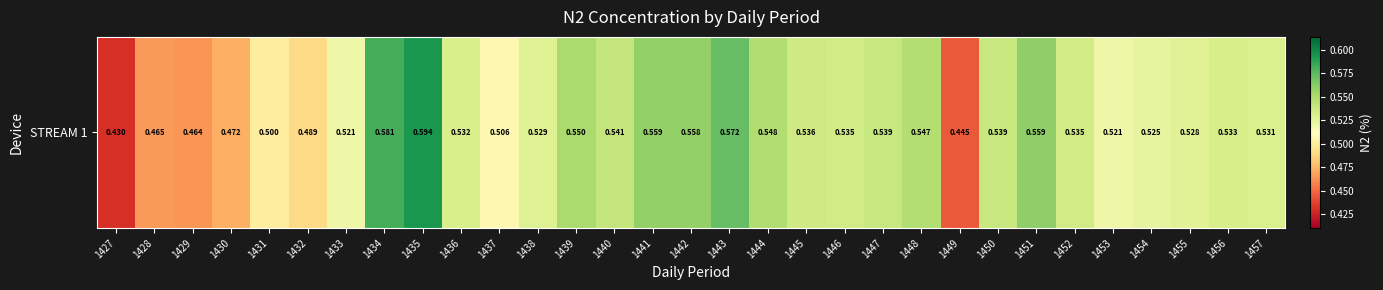

Rank the categories by value from highest to lowest.

1435, 1434, 1443, 1451, 1441, 1442, 1439, 1444, 1448, 1440, 1450, 1447, 1445, 1446, 1452, 1456, 1436, 1457, 1438, 1455, 1454, 1433, 1453, 1437, 1431, 1432, 1430, 1428, 1429, 1449, 1427